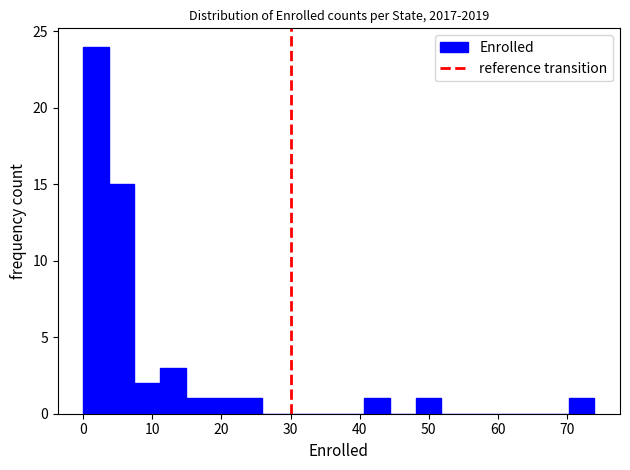

Read against the x-axis, roughly where is the centre of the tallest bar?

2